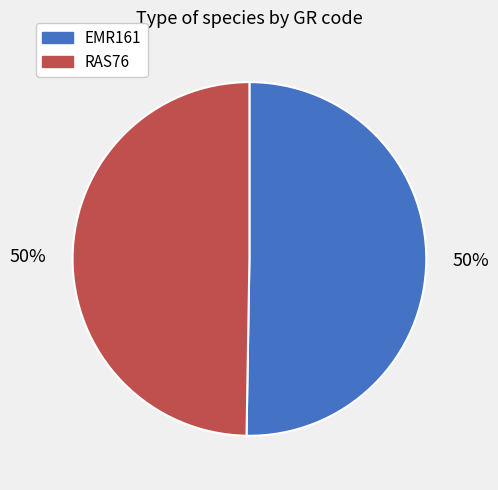

To the nearest percent, what portion does EMR161 represent?

50%